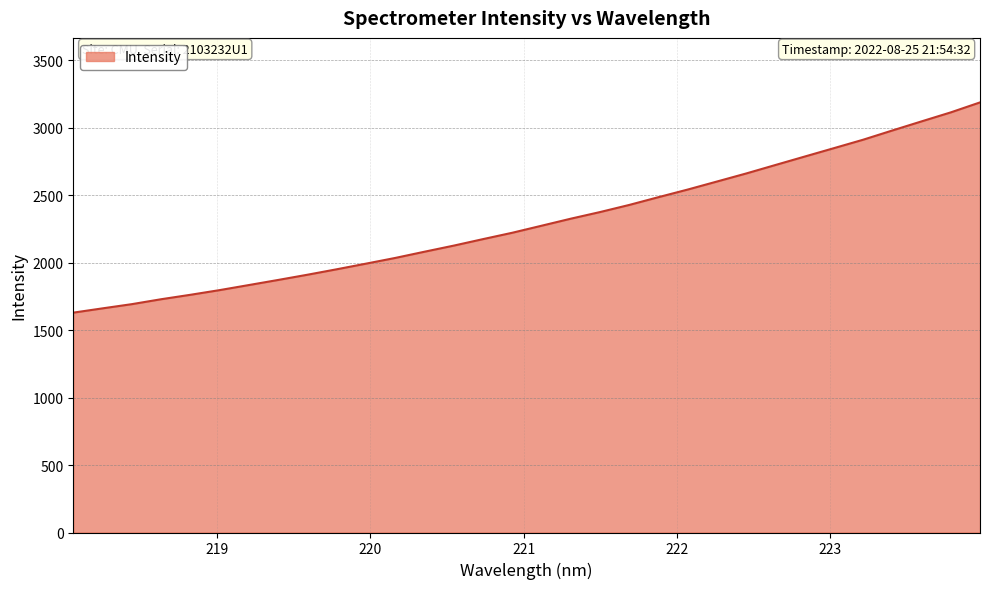

True or false: there are more than 0 points higher than both neighbors.

False